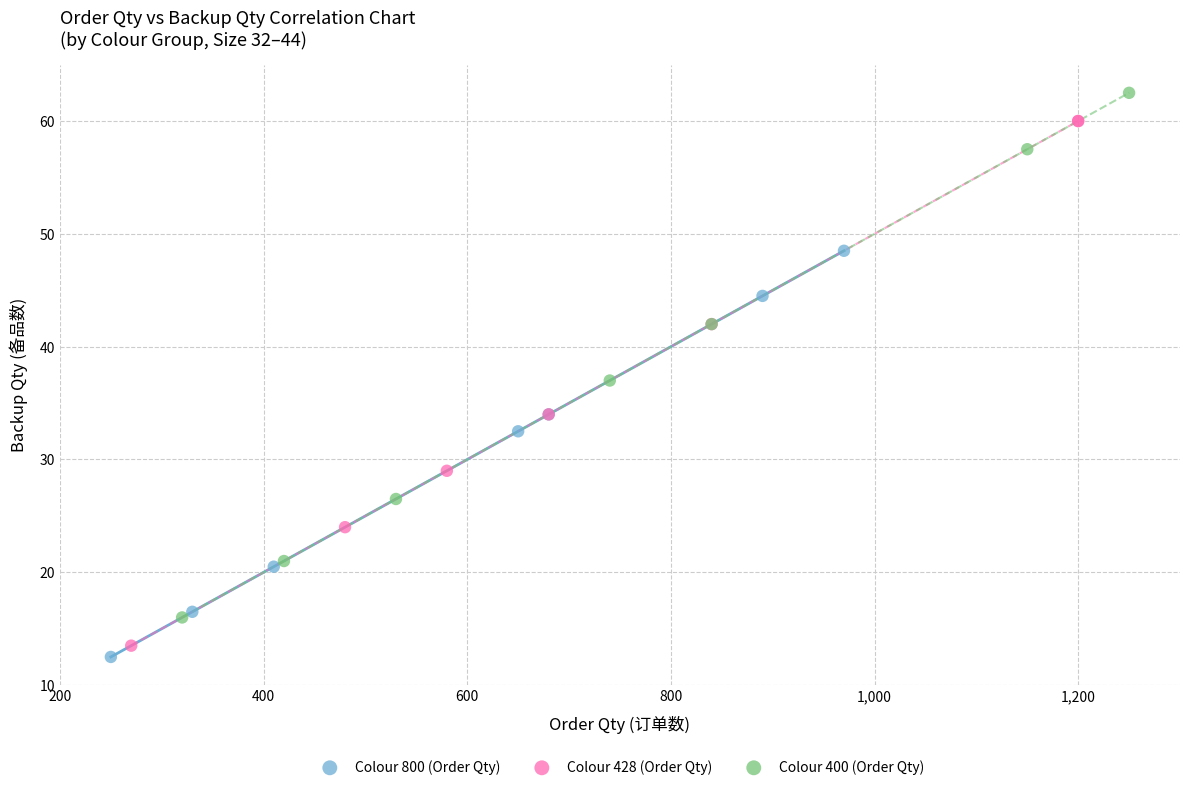

Which series reaches the maximum Y coordinate?

Colour 400 (Order Qty)